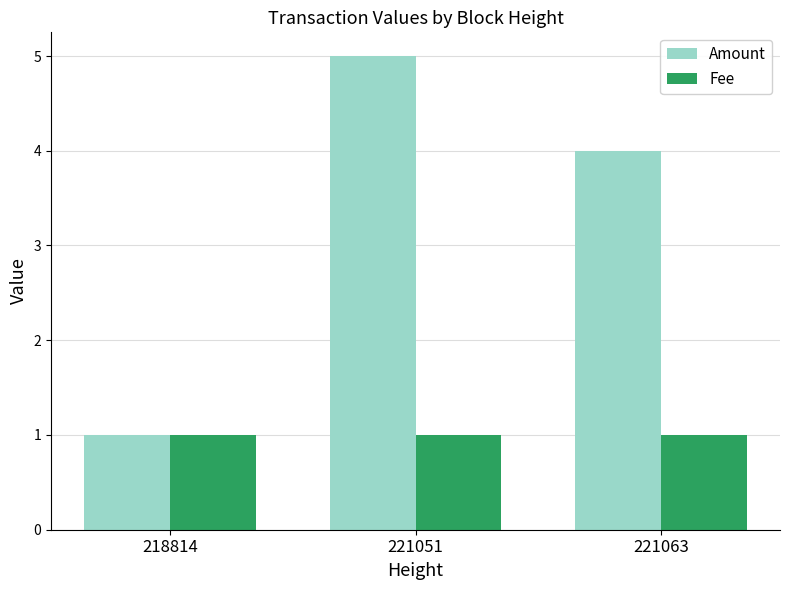

How many bars are there in total?

6